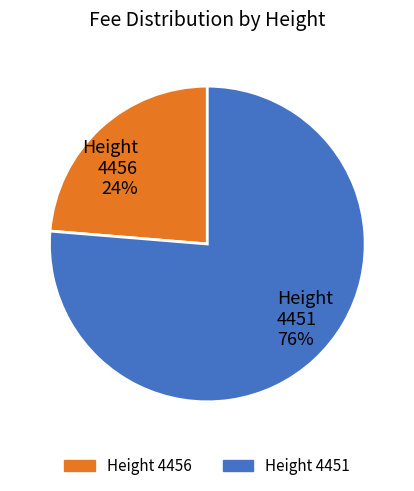

Which category accounts for the majority?

Height 4451